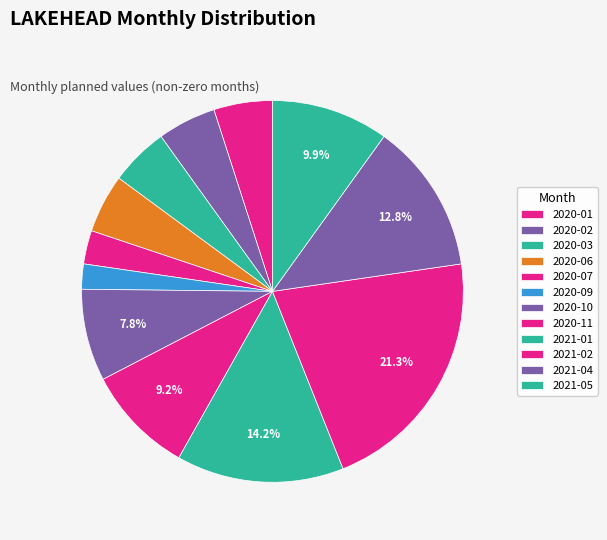

True or false: 2020-06 accounts for 5% of the total.

True